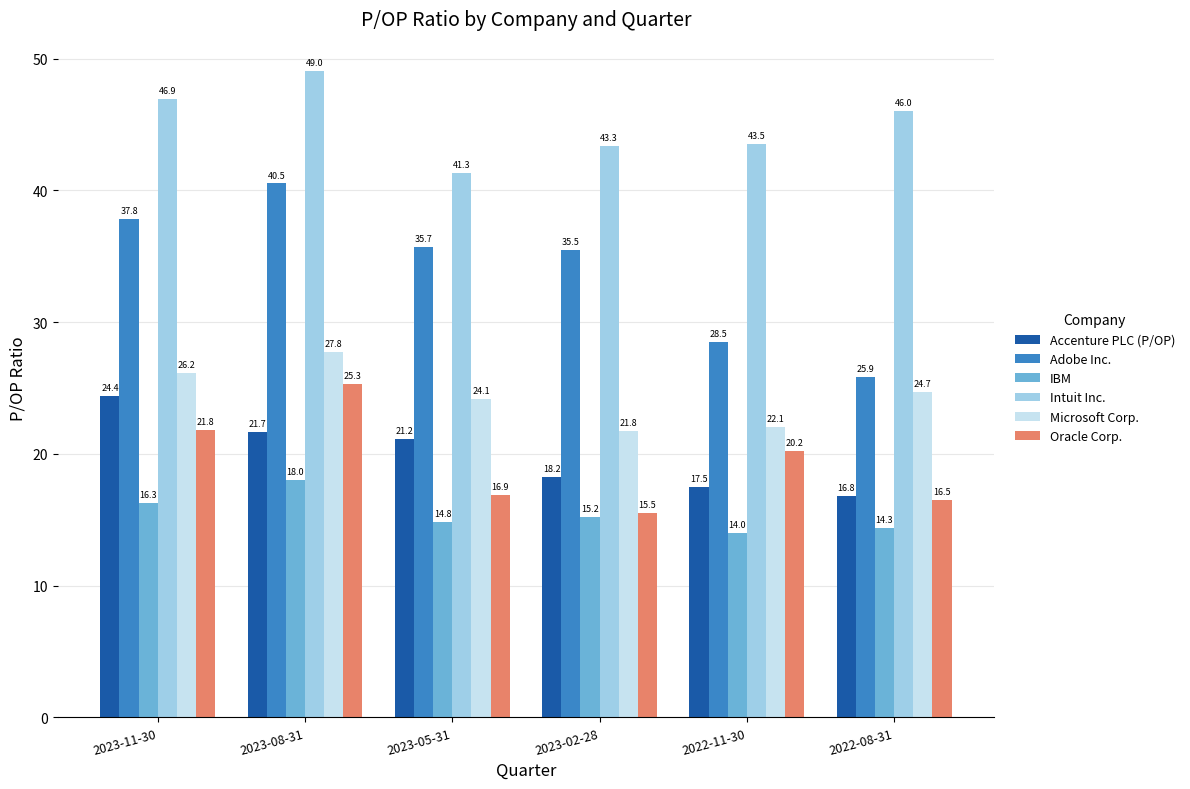

The value of Accenture PLC (P/OP) at 2023-08-31 is 21.7. True or false?

True